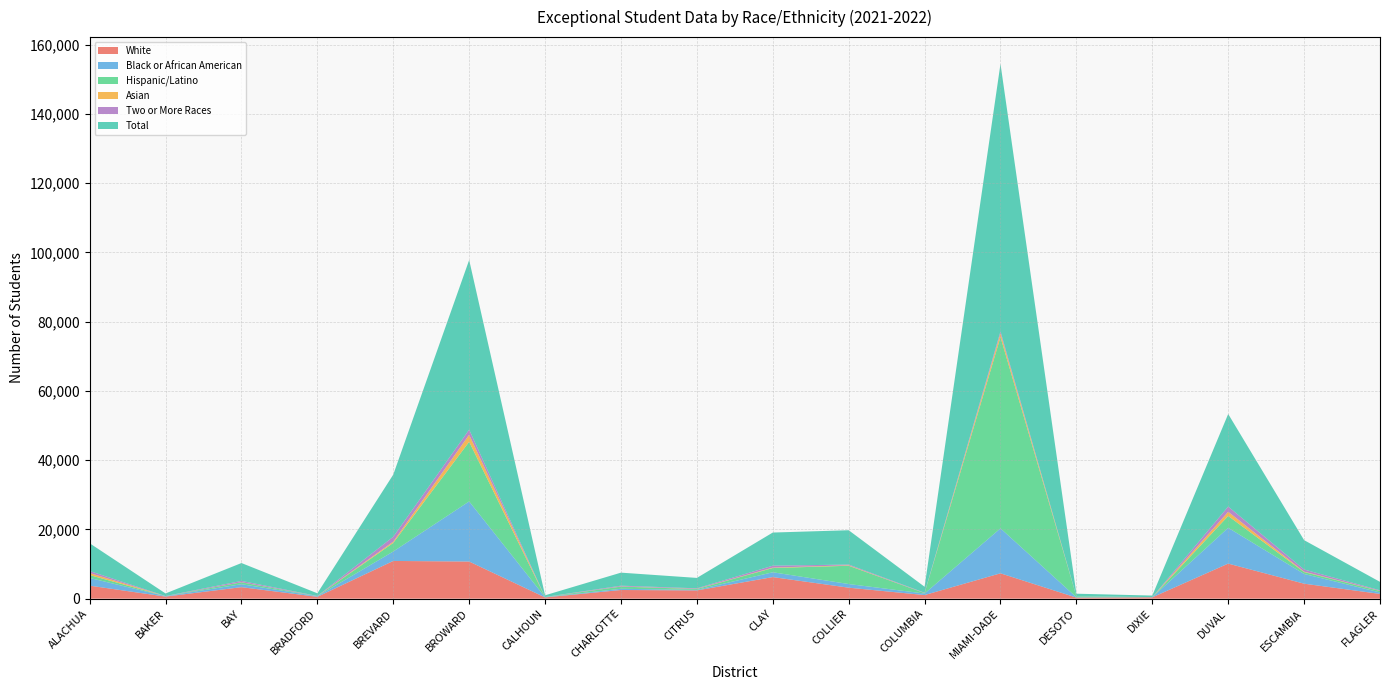

Reading left to right, extract all data points from this chart.

White: ALACHUA=3758	BAKER=597	BAY=3320	BRADFORD=532	BREVARD=10895	BROWARD=10726	CALHOUN=362	CHARLOTTE=2503	CITRUS=2383	CLAY=6232	COLLIER=3171	COLUMBIA=1040	MIAMI-DADE=7323	DESOTO=305	DIXIE=378	DUVAL=10131	ESCAMBIA=4326	FLAGLER=1374
Black or African American: ALACHUA=2221	BAKER=114	BAY=855	BRADFORD=171	BREVARD=2731	BROWARD=17364	CALHOUN=65	CHARLOTTE=349	CITRUS=150	CLAY=1394	COLLIER=1059	COLUMBIA=443	MIAMI-DADE=12986	DESOTO=106	DIXIE=42	DUVAL=10336	ESCAMBIA=2807	FLAGLER=425
Hispanic/Latino: ALACHUA=843	BAKER=15	BAY=547	BRADFORD=30	BREVARD=2486	BROWARD=17217	CALHOUN=27	CHARLOTTE=637	CITRUS=257	CLAY=1223	COLLIER=5277	COLUMBIA=126	MIAMI-DADE=55260	DESOTO=285	DIXIE=13	DUVAL=3419	ESCAMBIA=550	FLAGLER=412
Asian: ALACHUA=597	BAKER=5	BAY=33	BRADFORD=7	BREVARD=356	BROWARD=2050	CALHOUN=0	CHARLOTTE=43	CITRUS=52	CLAY=128	COLLIER=137	COLUMBIA=5	MIAMI-DADE=1053	DESOTO=2	DIXIE=0	DUVAL=1208	ESCAMBIA=124	FLAGLER=43
Two or More Races: ALACHUA=572	BAKER=21	BAY=376	BRADFORD=34	BREVARD=1428	BROWARD=1471	CALHOUN=32	CHARLOTTE=219	CITRUS=147	CLAY=548	COLLIER=219	COLUMBIA=103	MIAMI-DADE=587	DESOTO=16	DIXIE=15	DUVAL=1515	ESCAMBIA=618	FLAGLER=164
Total: ALACHUA=8008	BAKER=754	BAY=5159	BRADFORD=777	BREVARD=17944	BROWARD=48998	CALHOUN=487	CHARLOTTE=3765	CITRUS=3007	CLAY=9574	COLLIER=9905	COLUMBIA=1719	MIAMI-DADE=77281	DESOTO=718	DIXIE=448	DUVAL=26732	ESCAMBIA=8479	FLAGLER=2433